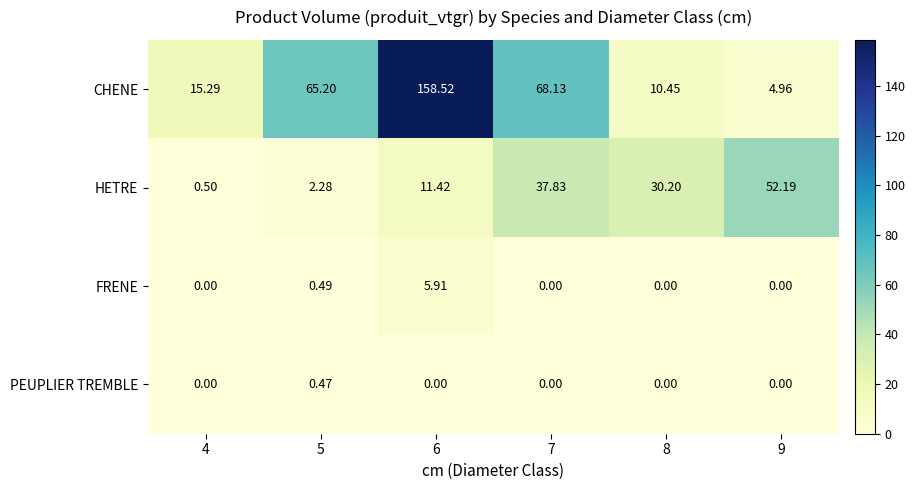

At 6, list the series in order from smallest to largest.

PEUPLIER TREMBLE, FRENE, HETRE, CHENE